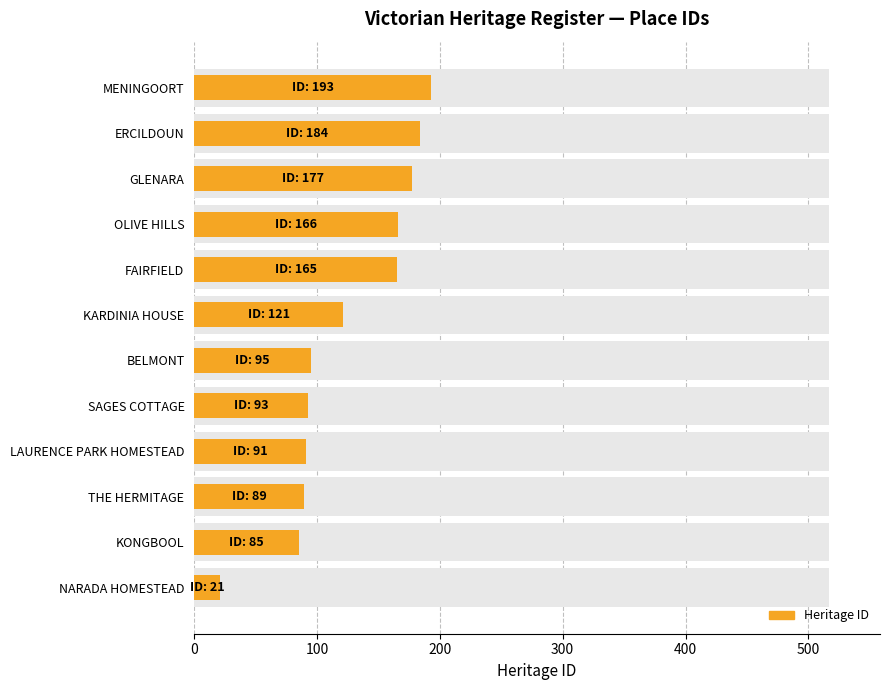

Reading left to right, what are all the values shown in this chart?

21	85	89	91	93	95	121	165	166	177	184	193